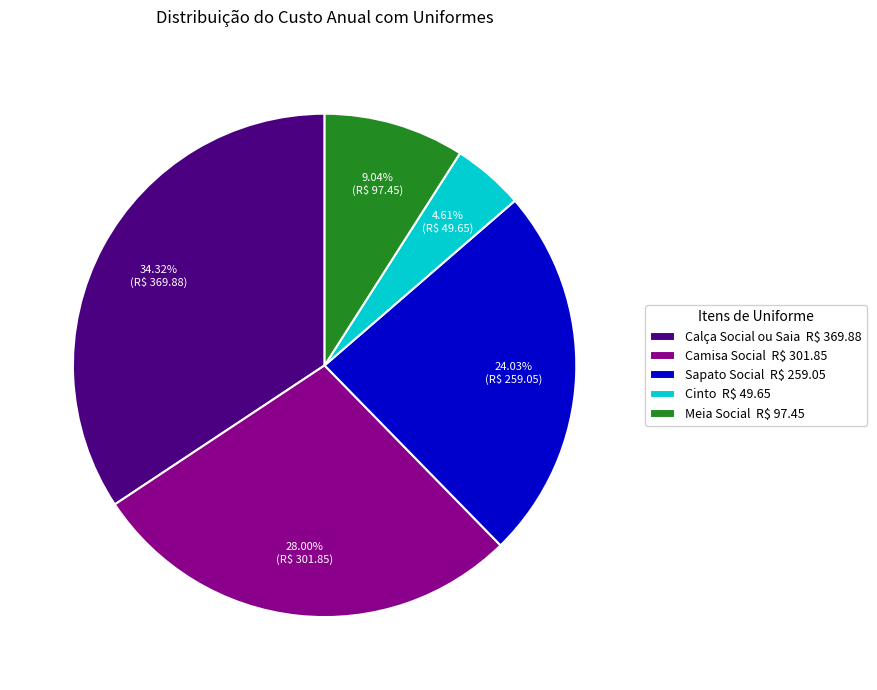

Is the sum of Cinto and Meia Social greater than half?

No